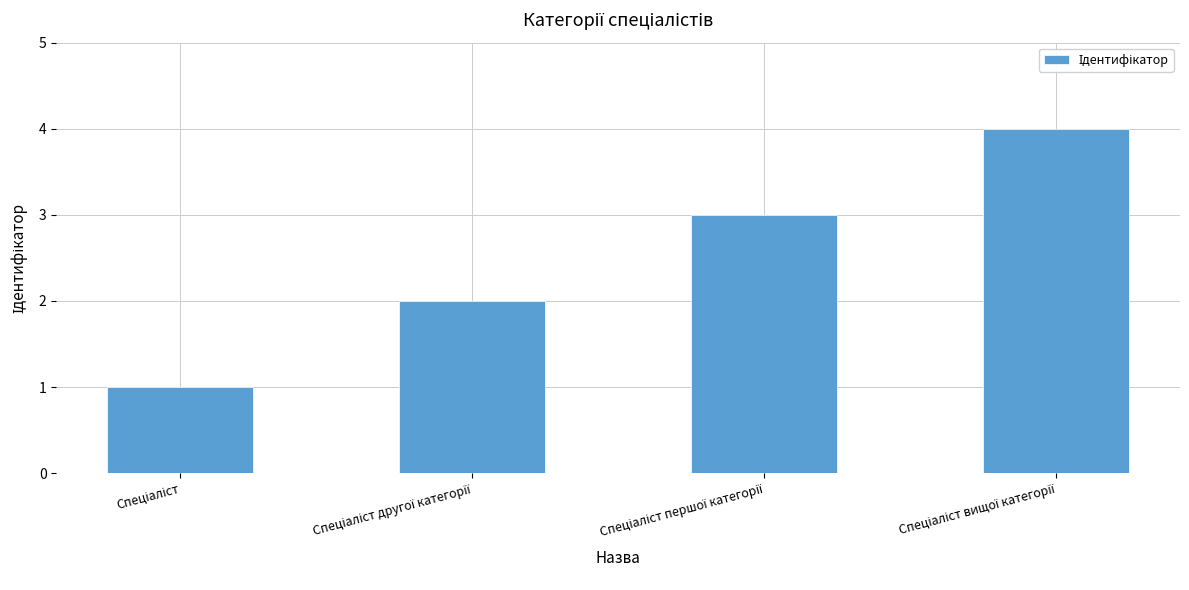

What is the greatest value displayed?

4